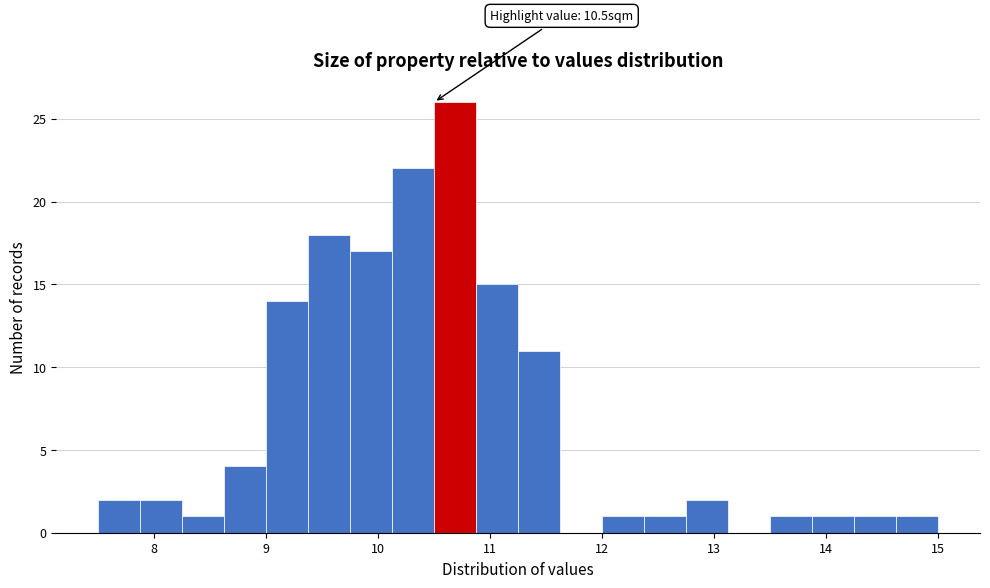

Around what value on the x-axis is the tallest bar? Give the approximate position of its centre, as read against the axis.

10.7